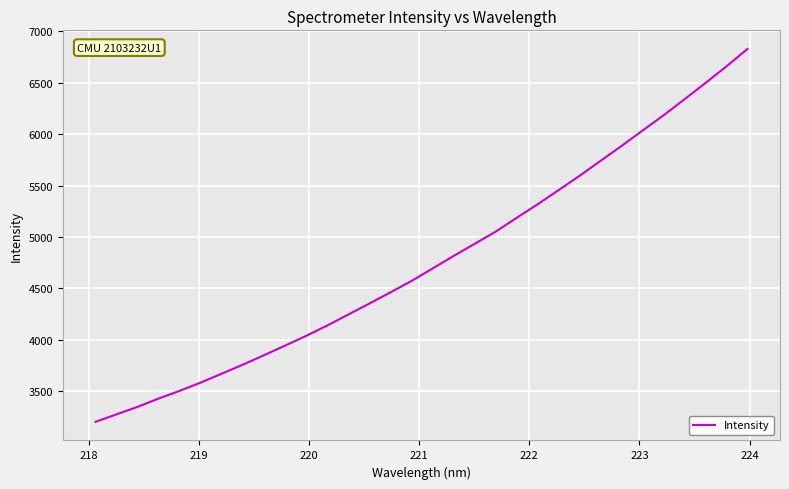

What is the minimum value shown in the chart?

3202.2